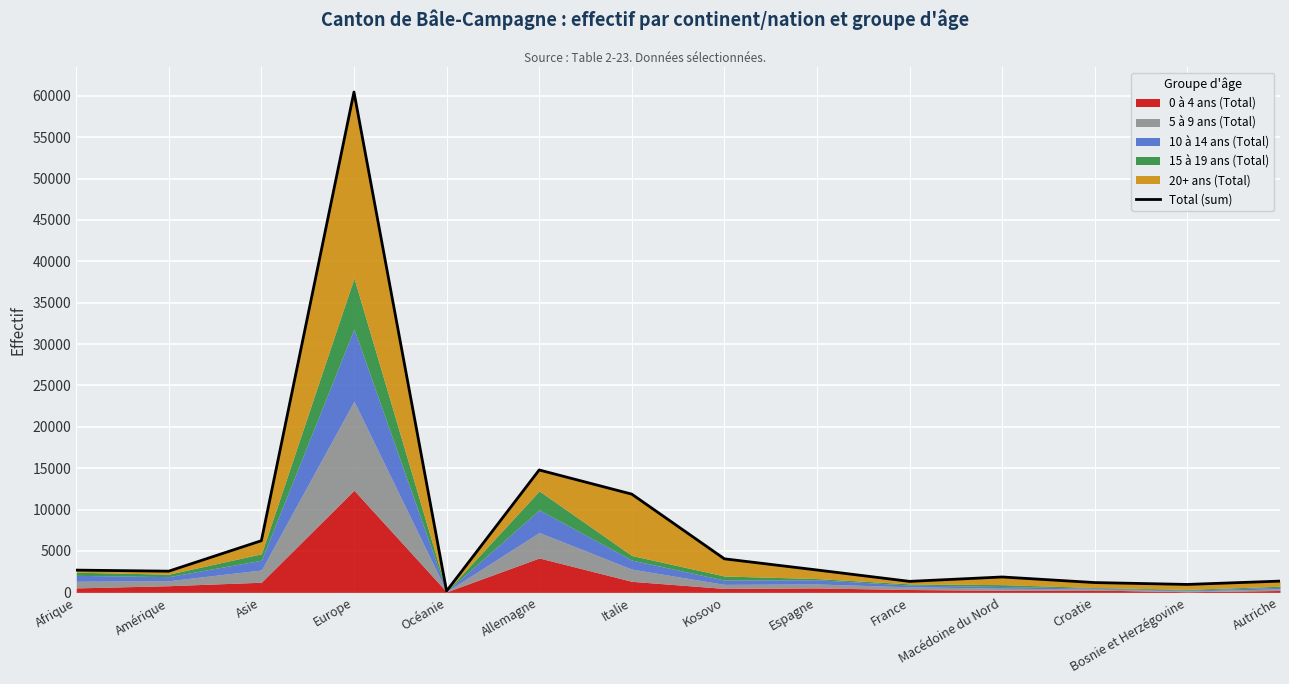

What is the sum of all values?

112236